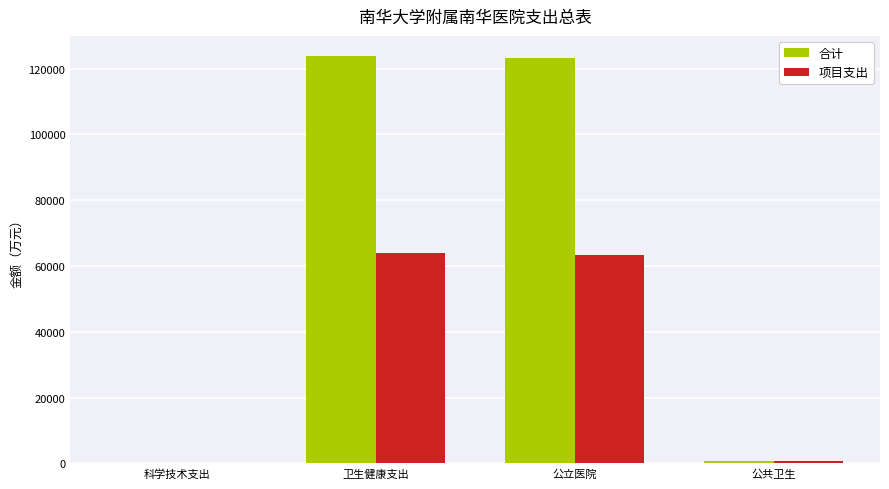

The value of 合计 at 公立医院 is 47427.8. True or false?

False